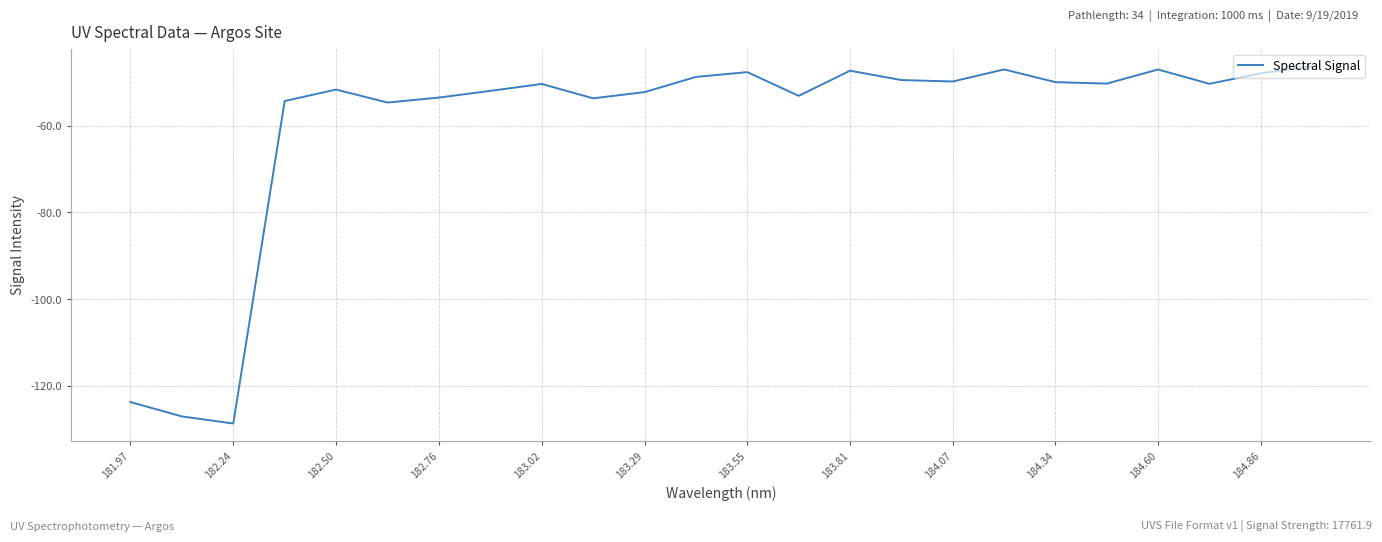

What is the maximum value shown in the chart?

-46.4